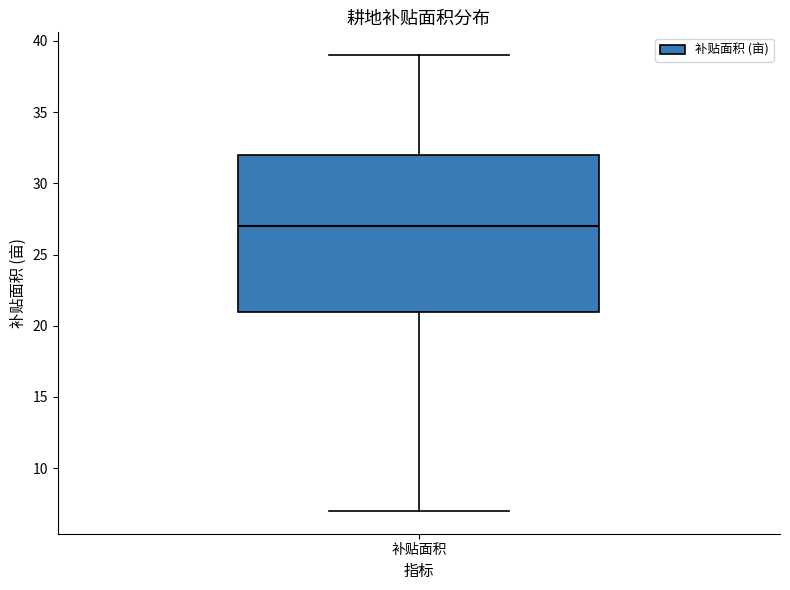

Read this box plot against the y-axis: the position of the median line, the range covered by the box, and the ends of both whiskers. The values are not printed on the chart, so give them approximately, as read against the axis.

median 27, box 21 to 32, whiskers 7 to 39